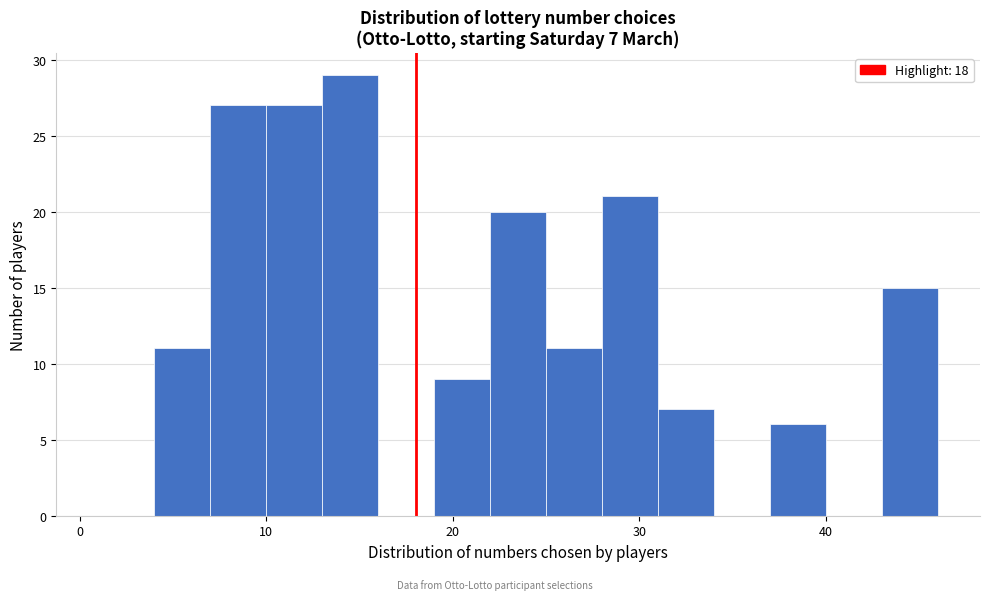

Around what value on the x-axis is the tallest bar? Give the approximate position of its centre, as read against the axis.

15